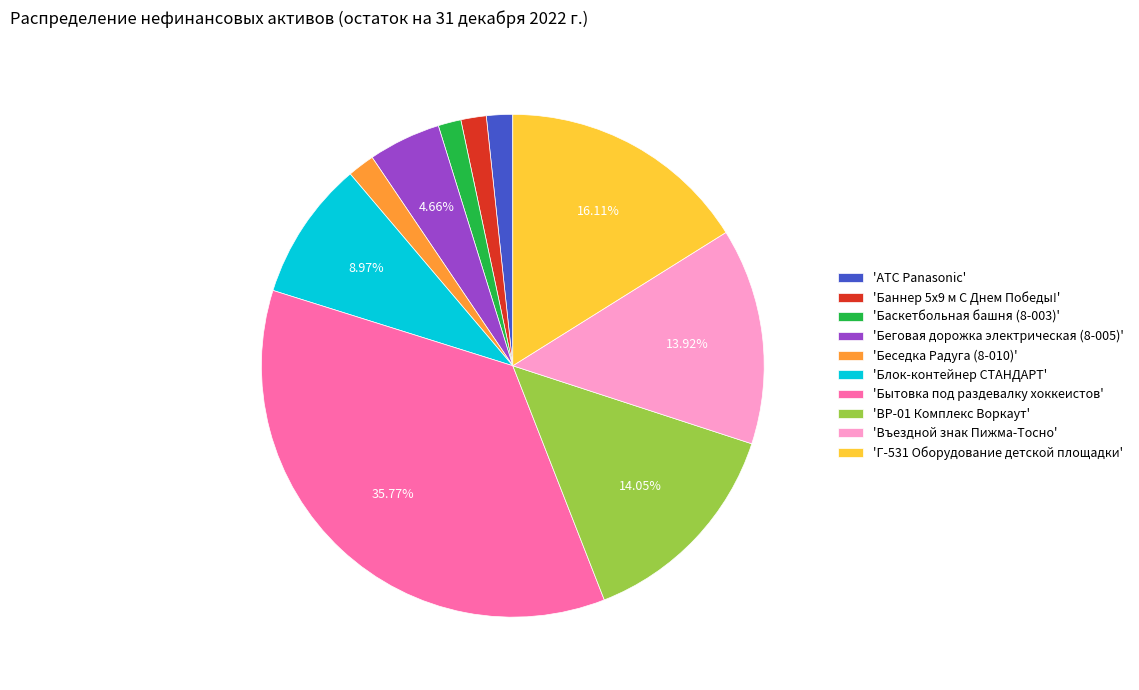

Between 'Баннер 5х9 м С Днем Победы!' and 'Беговая дорожка электрическая (8-005)', which is larger?

'Беговая дорожка электрическая (8-005)'